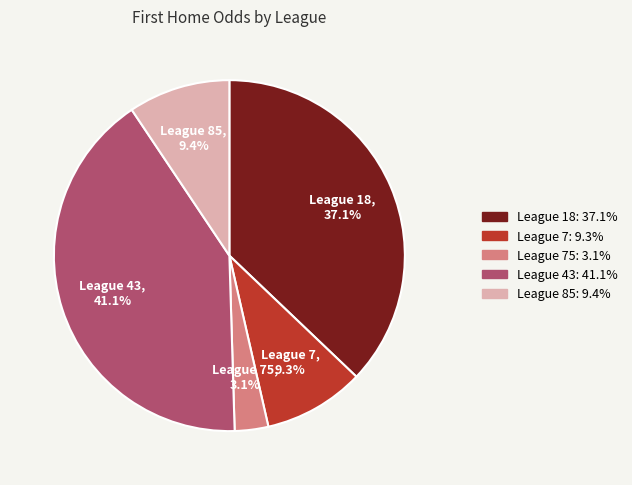

Which category has the biggest portion of the pie?

League 43